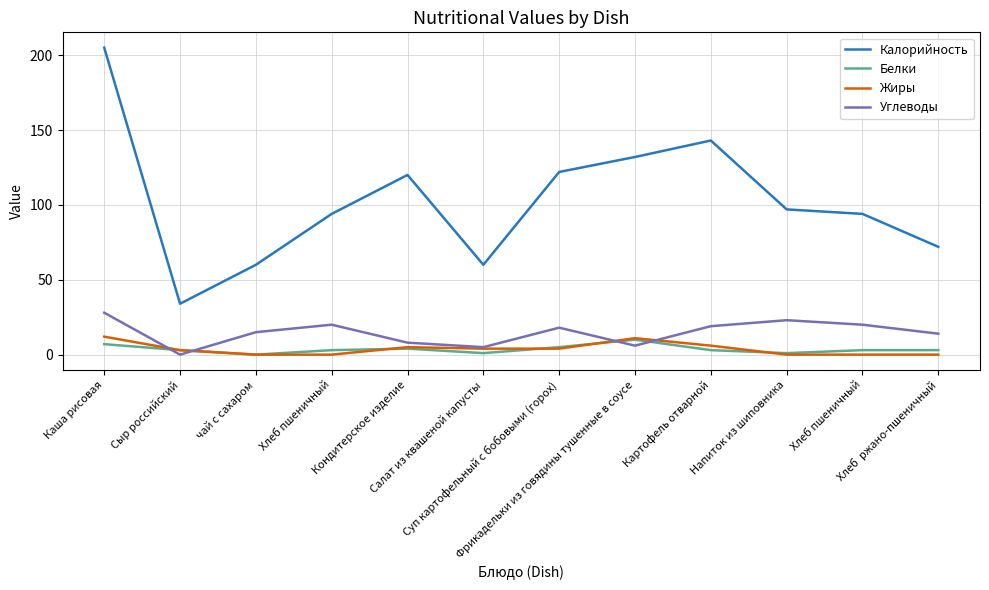

How many lines are shown in the chart?

4